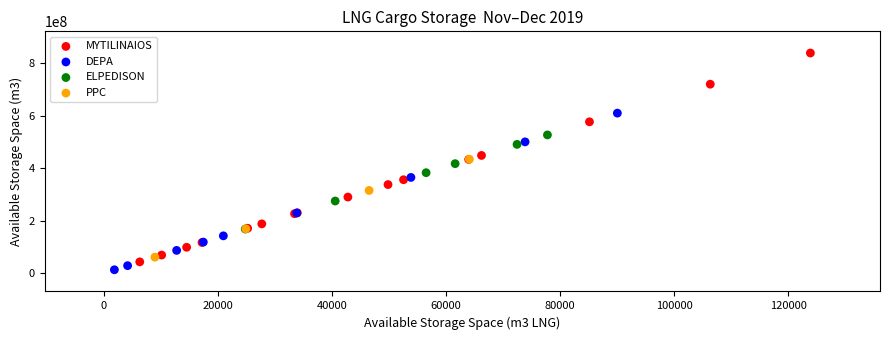

Which series has the largest Y range (max minus min)?

MYTILINAIOS